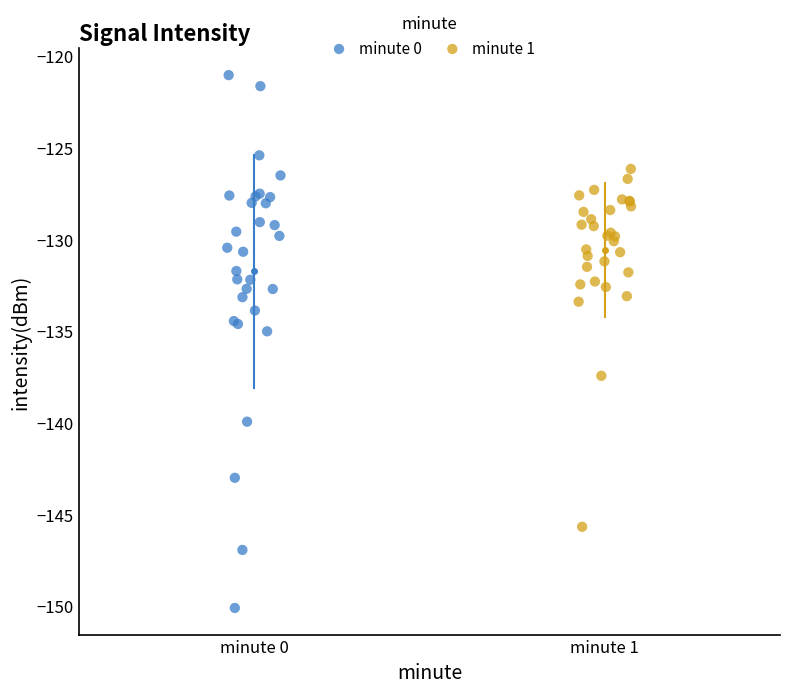

Which series contains the lowest Y value?

minute 0